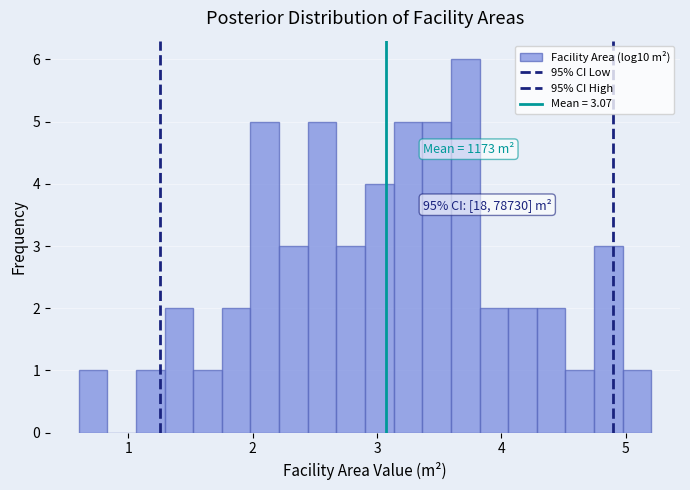

Around what value on the x-axis is the tallest bar? Give the approximate position of its centre, as read against the axis.

3.7